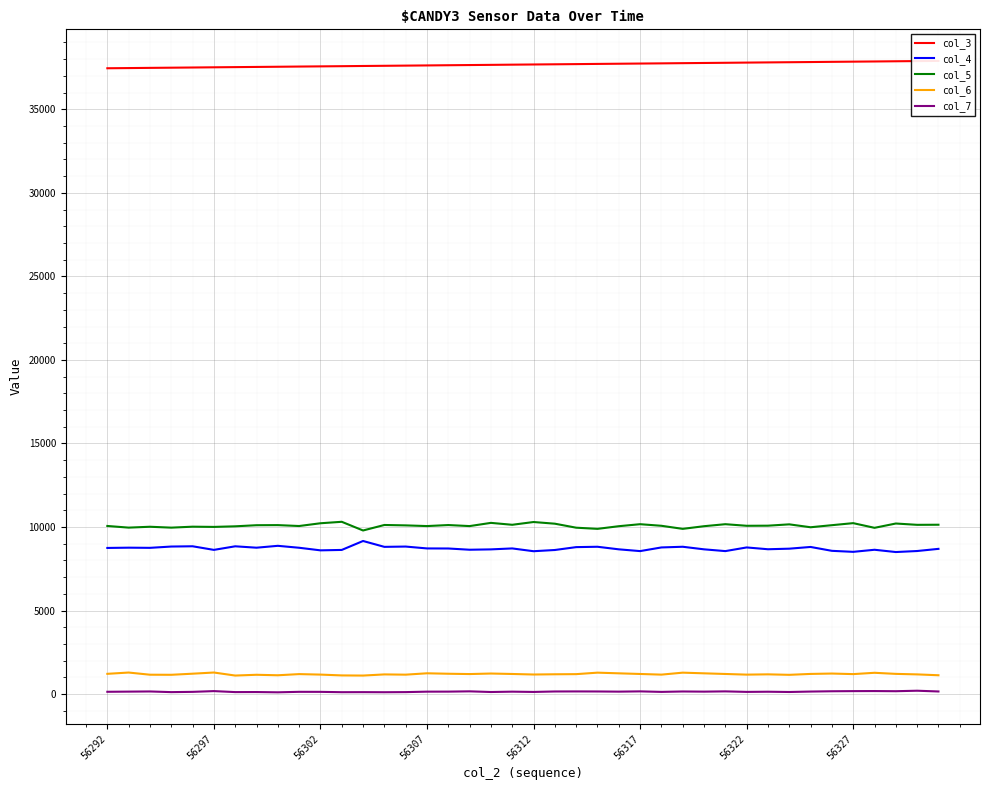

The col_4 series shows 8779 at 56322. True or false?

True